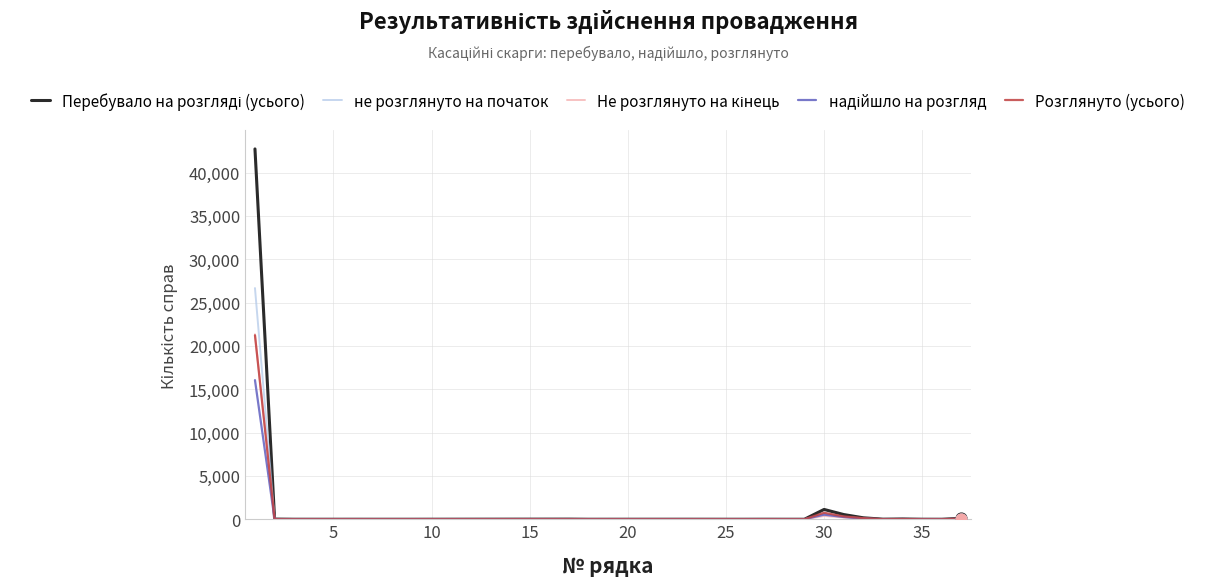

What is the greatest value displayed?

42724